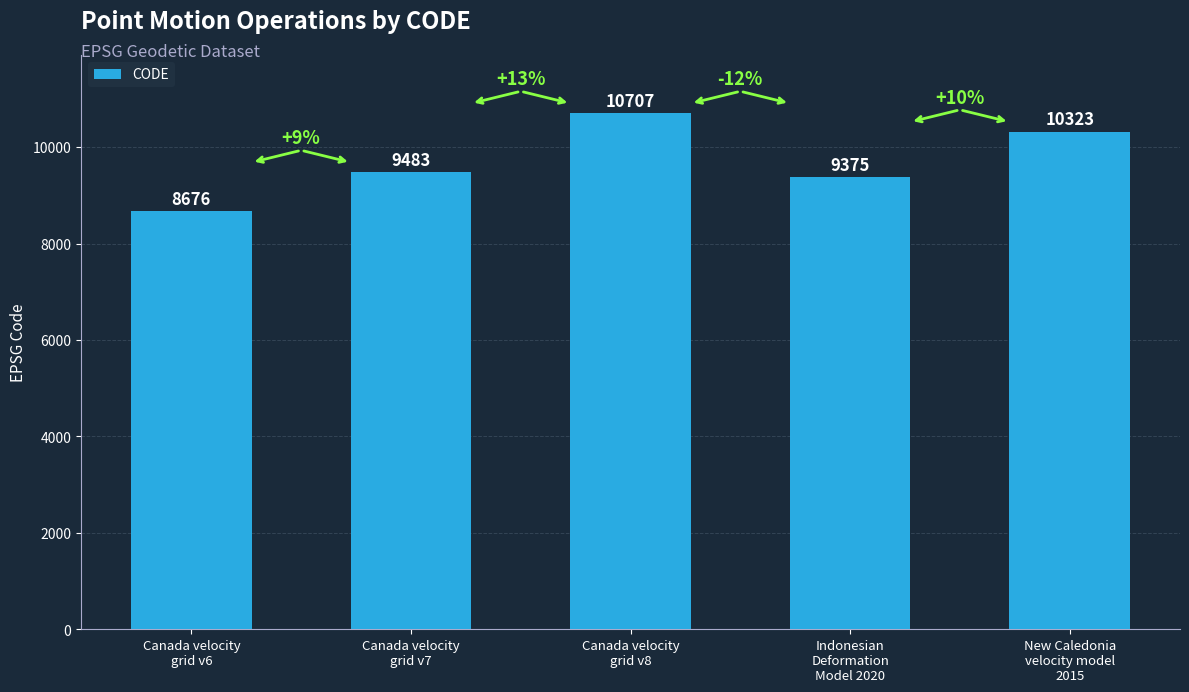

What is the ratio of the value at Canada velocity
grid v7 to the value at New Caledonia
velocity model
2015?

0.9